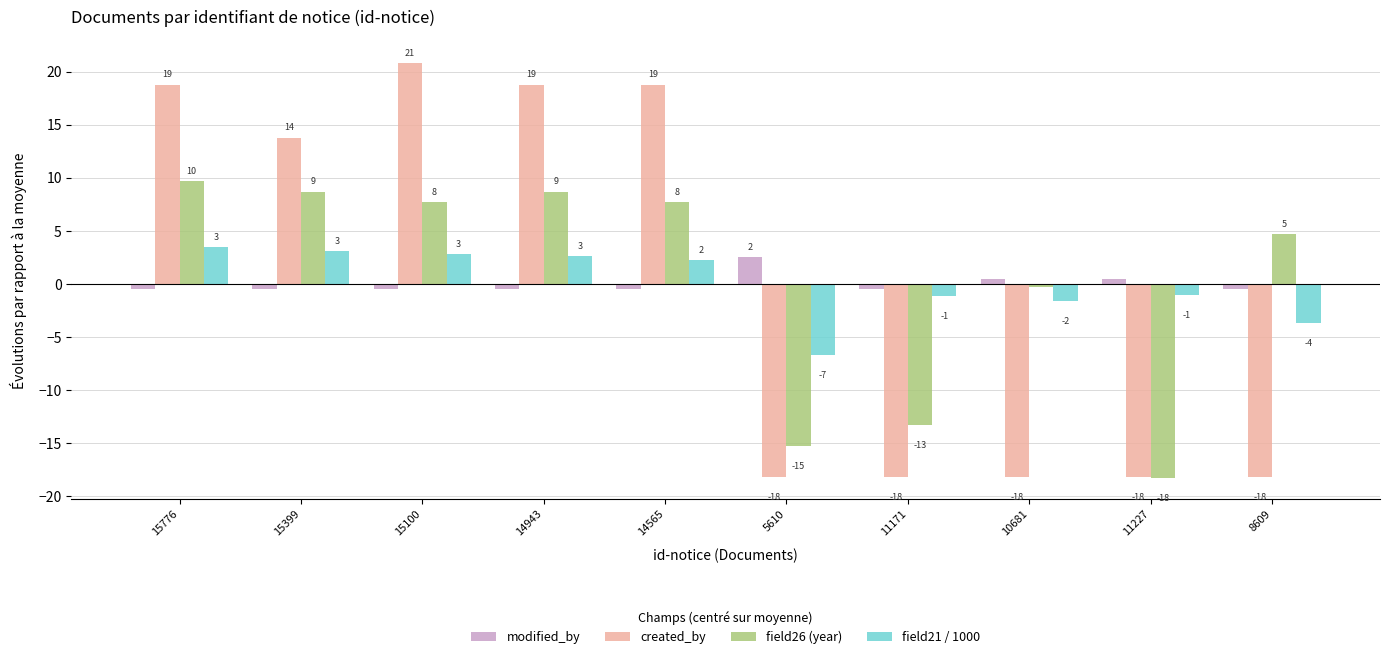

Which series has the largest range (max minus min)?

created_by